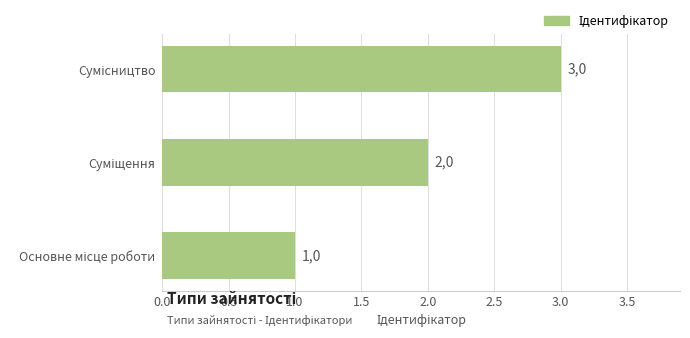

How many bars are there in total?

3